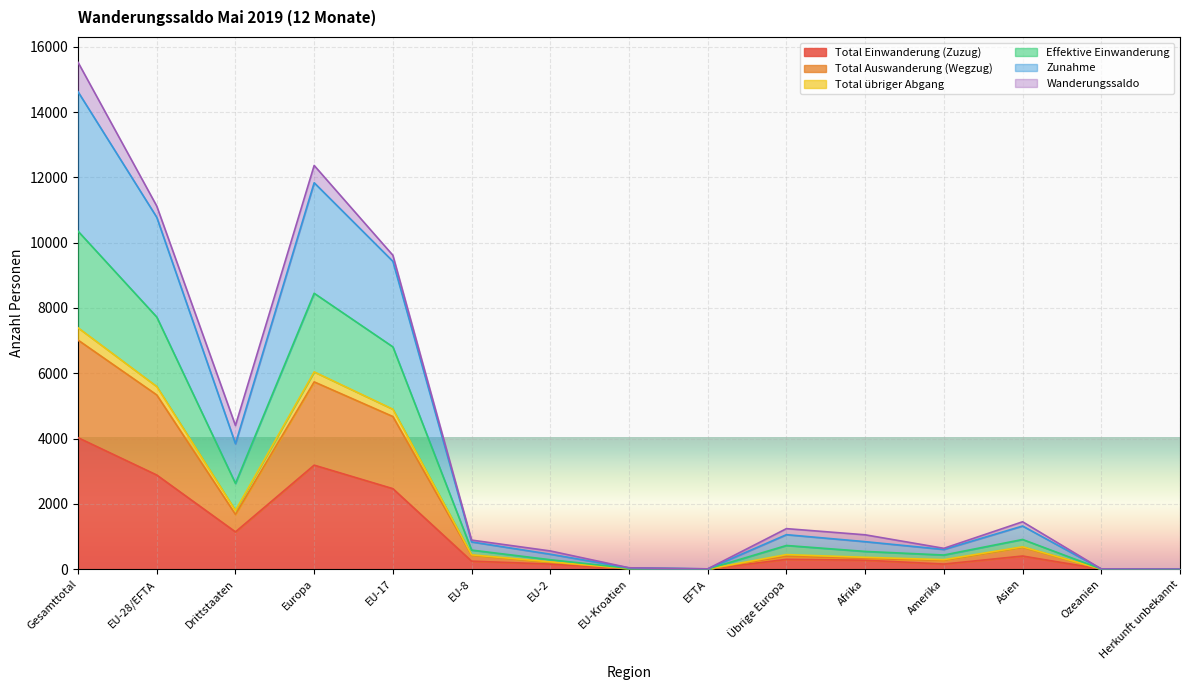

What position from the right is Asien?

3